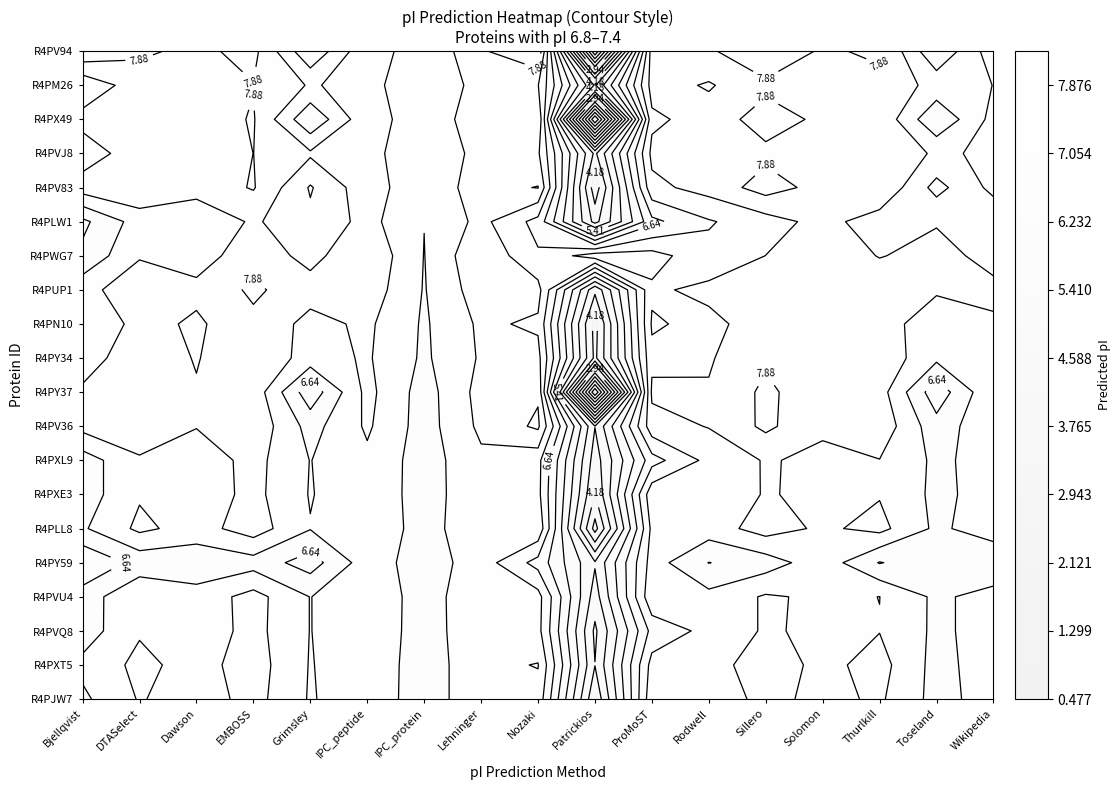

Which series has the largest total across all categories?

R4PWG7